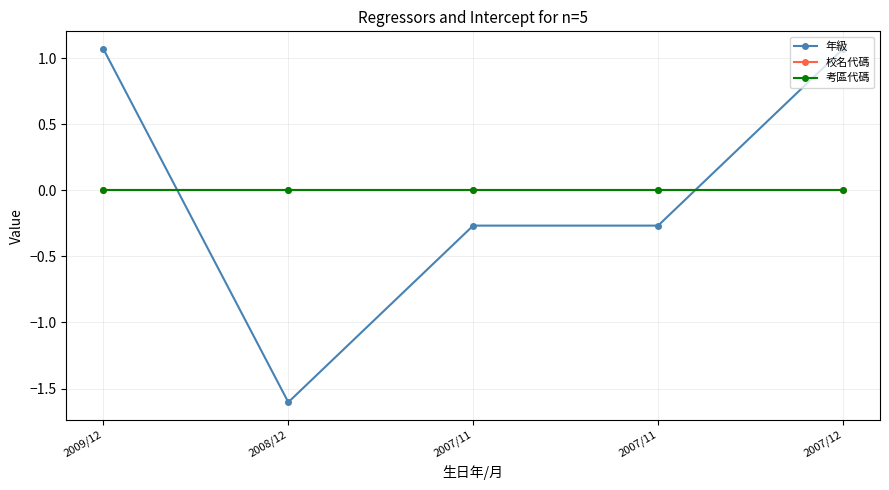

Is the value of 年級 at 2007/11 greater than the value of 校名代碼 at 2007/11?

No